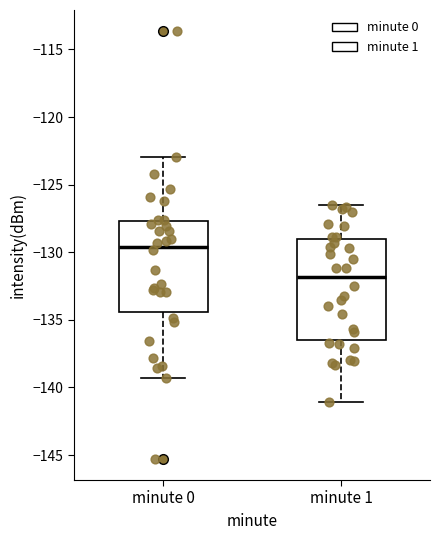

Reading left to right, read every box against the y-axis: the position of its median line, the range the box covers, and the ends of its whiskers. The values are not printed on the chart, so give them approximately, as read against the axis.

minute 0: median -129.5, box -134.5 to -127.5, whiskers -139.5 to -123.0
minute 1: median -132.0, box -136.5 to -129.0, whiskers -141.0 to -126.5